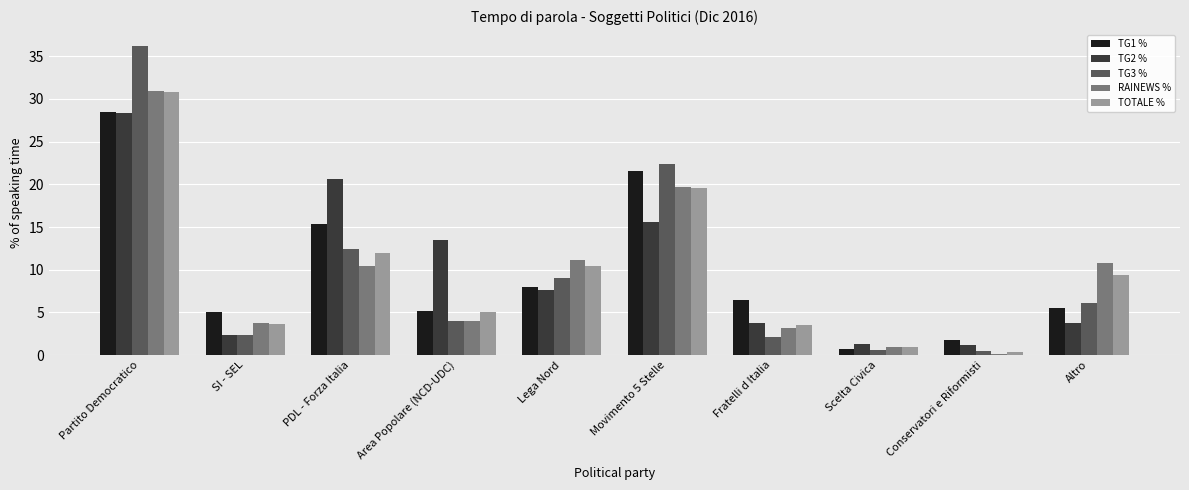

Which series has the widest spread of values?

TG3 %